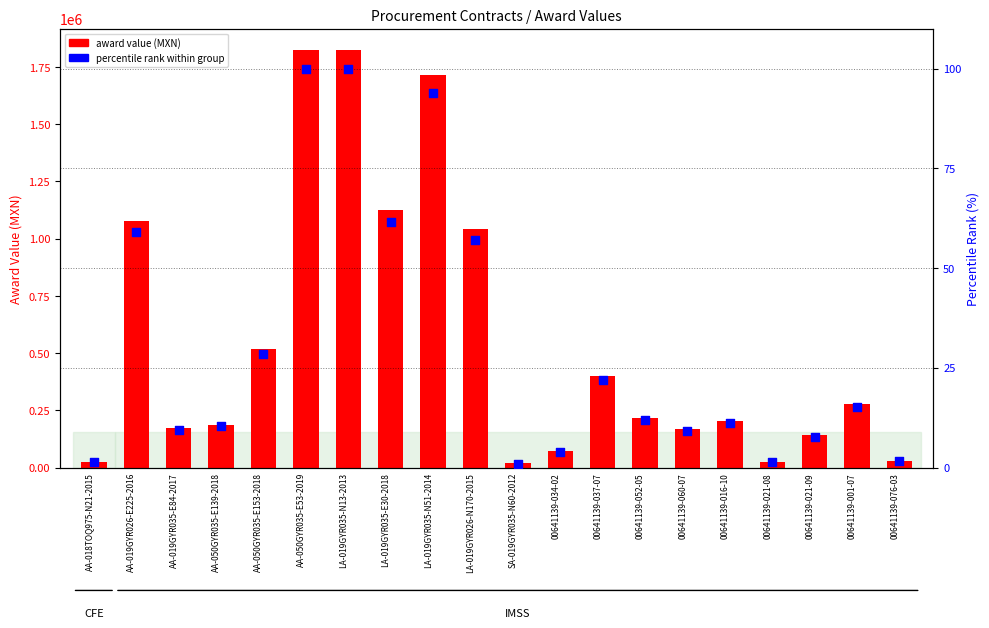

Is the value of percentile rank within group at AA-050GYR035-E153-2018 greater than the value of award value (MXN) at 00641139-060-07?

No